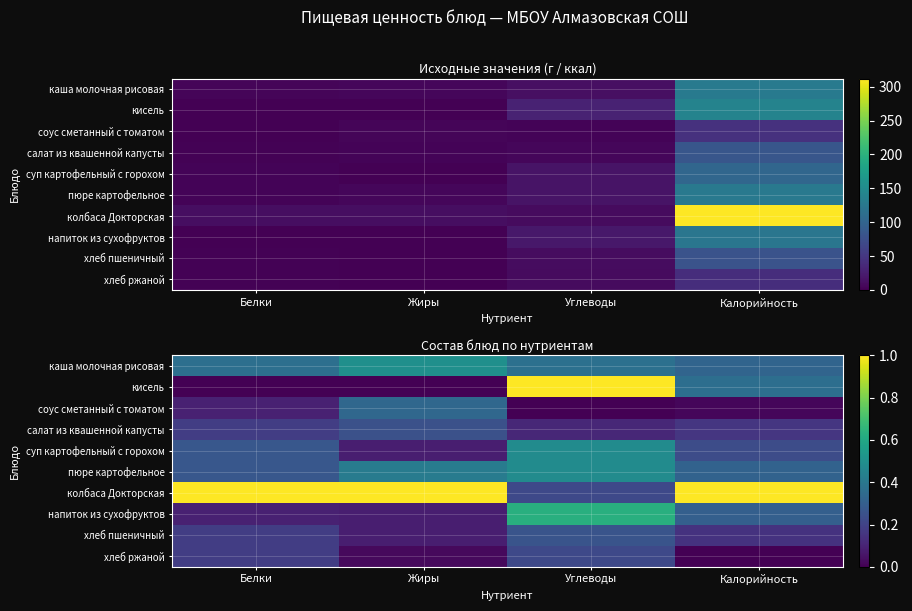

Read the салат из квашенной капусты value at Белки.

0.2